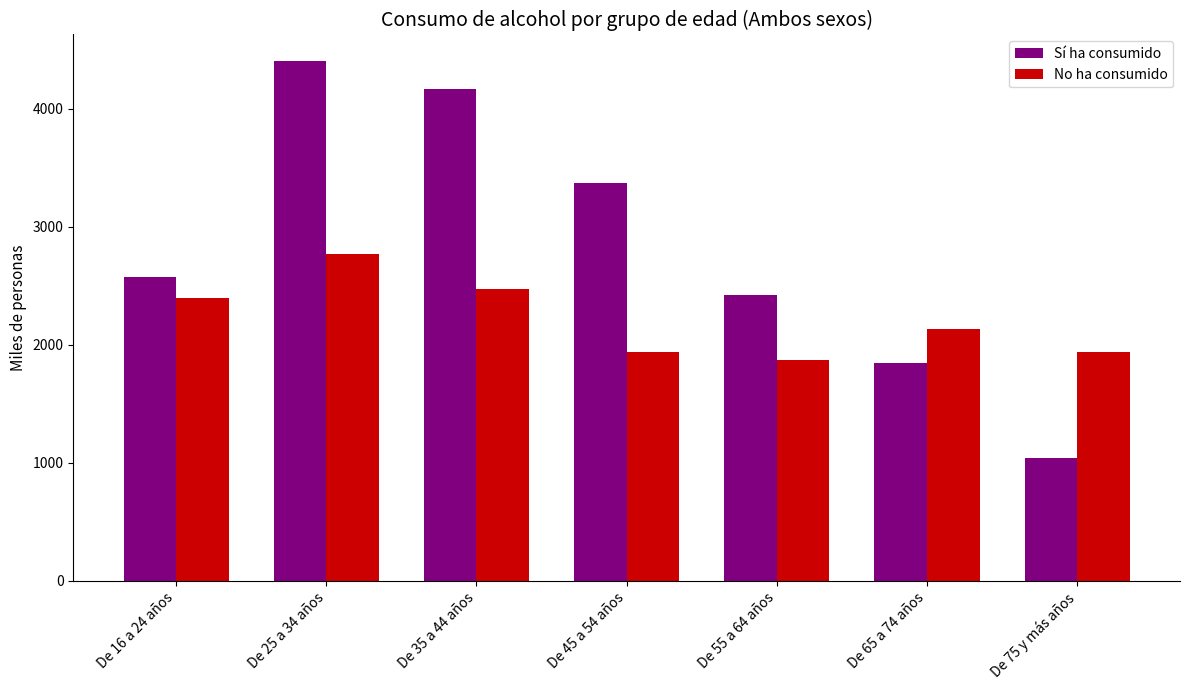

What is the highest value of the Sí ha consumido series?

4410.7